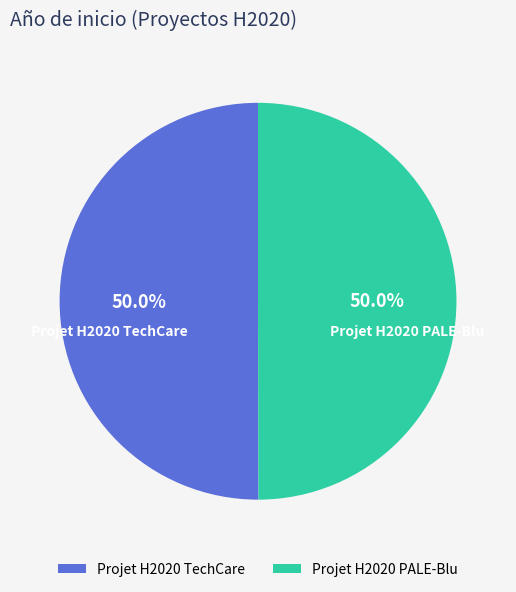

What is the ratio of the value at Projet H2020 PALE-Blu to the value at Projet H2020 TechCare?

1.0